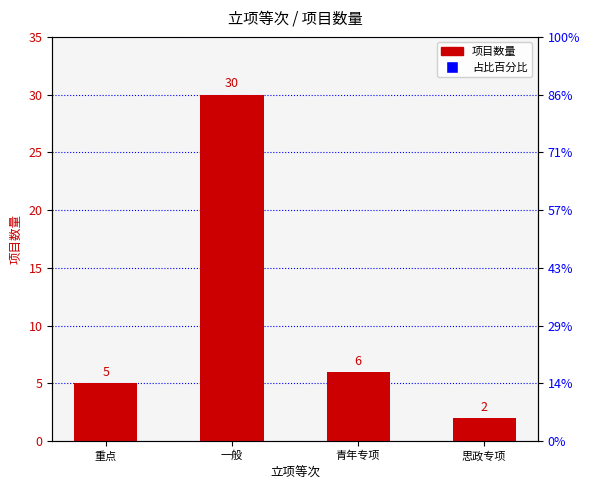

List the labels in order of value, smallest first.

思政专项, 重点, 青年专项, 一般